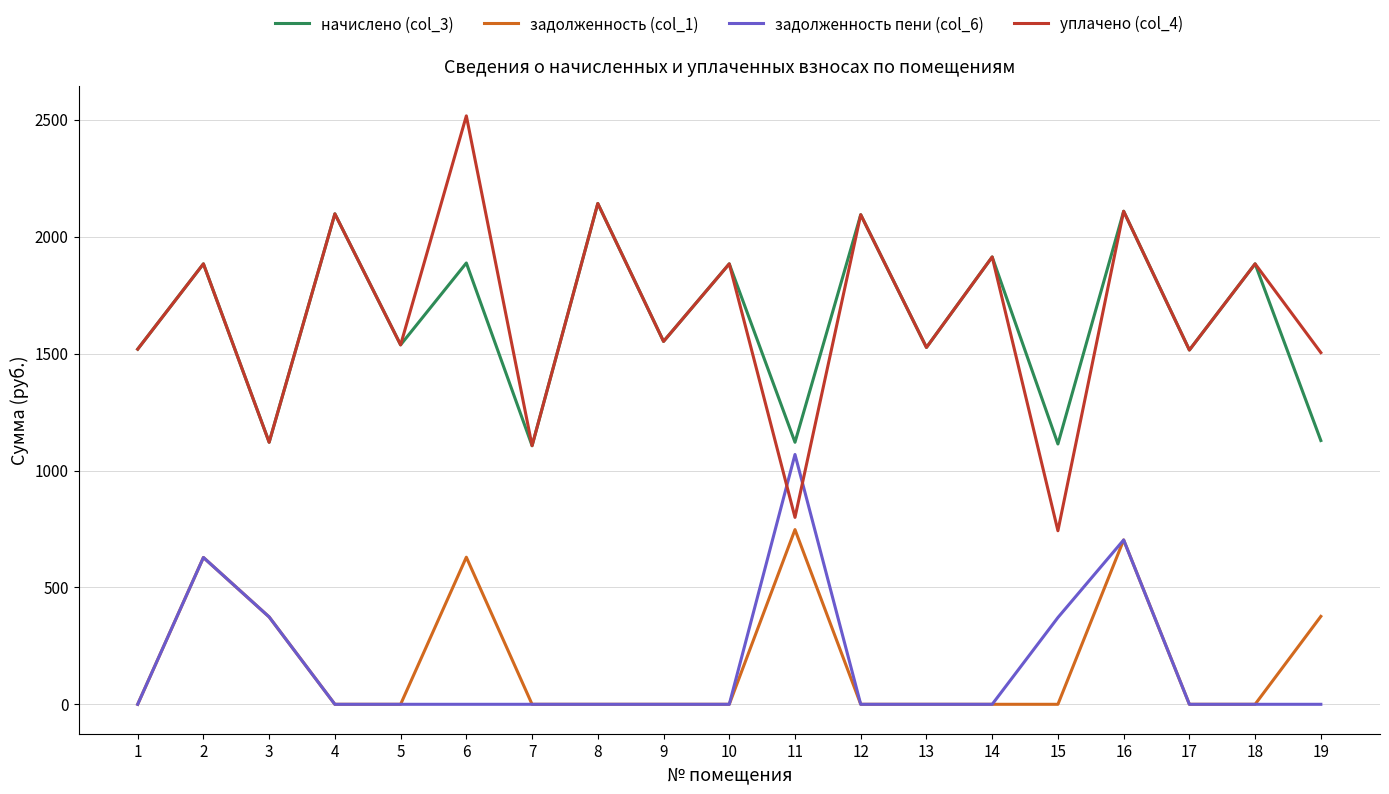

What is the sum of the задолженность (col_1) values at 1 and 2?

628.0